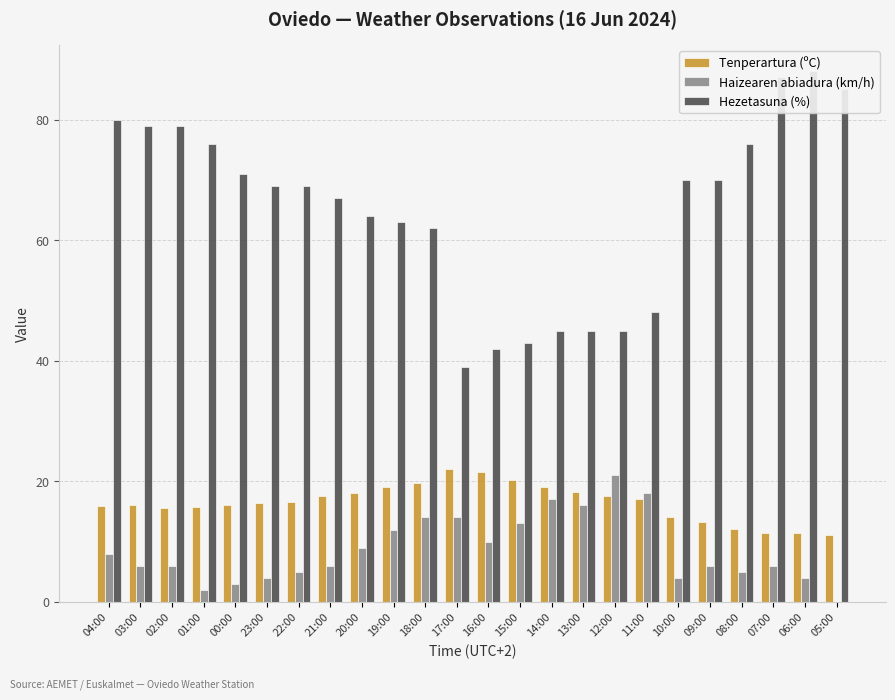

The Tenperartura (ºC) series shows 19.1 at 19:00. True or false?

True